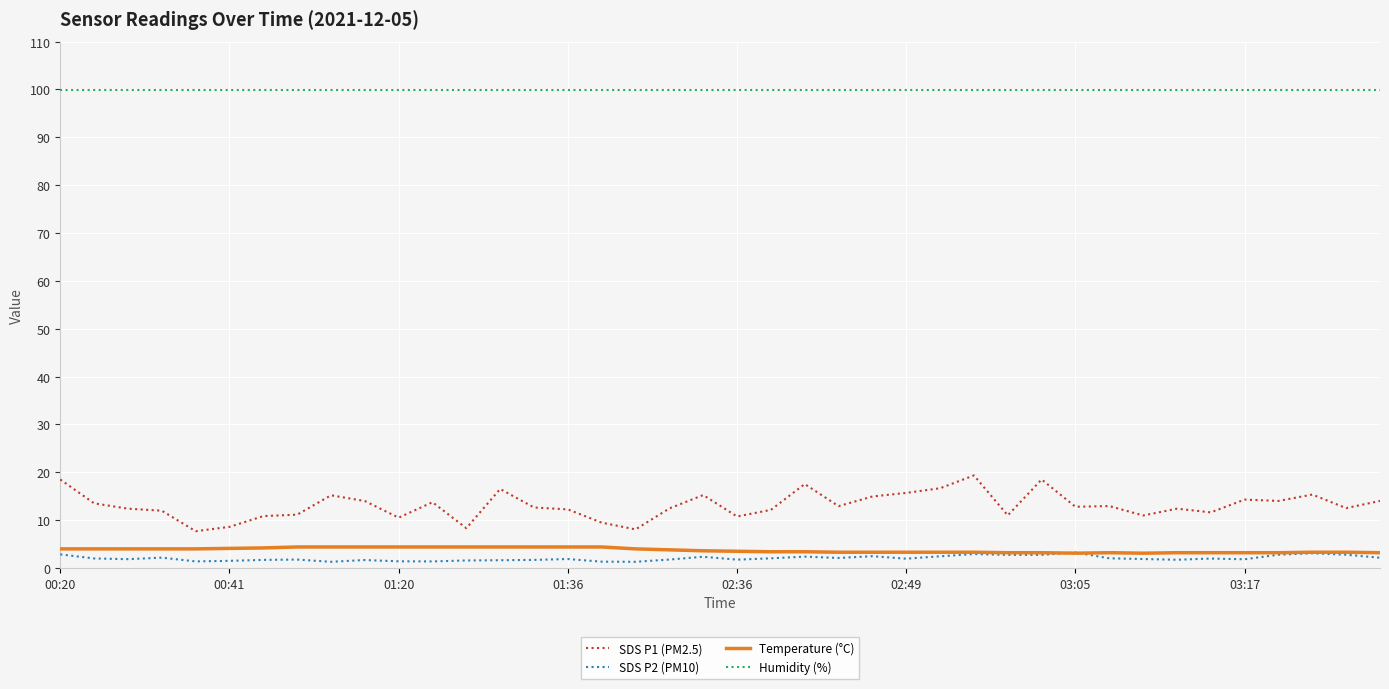

What are all the series names shown in the legend?

SDS P1 (PM2.5), SDS P2 (PM10), Temperature (°C), Humidity (%)